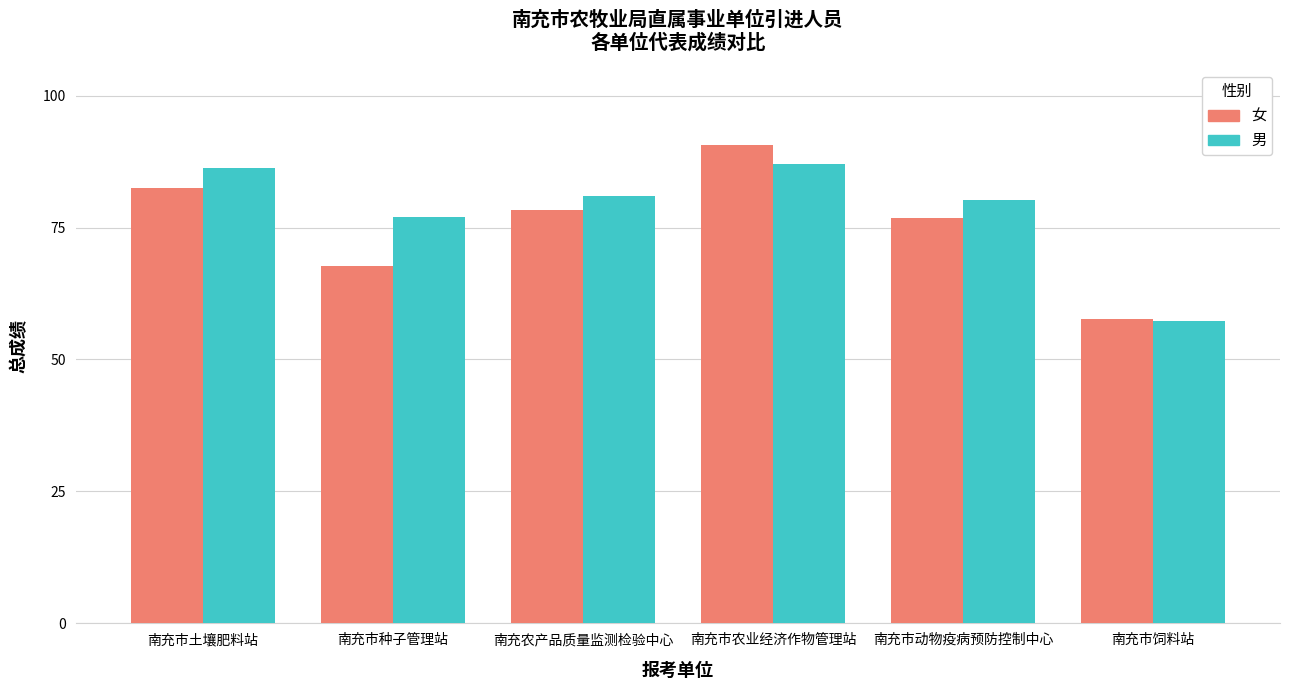

What is the label of the 5th bar from the right?

南充市种子管理站